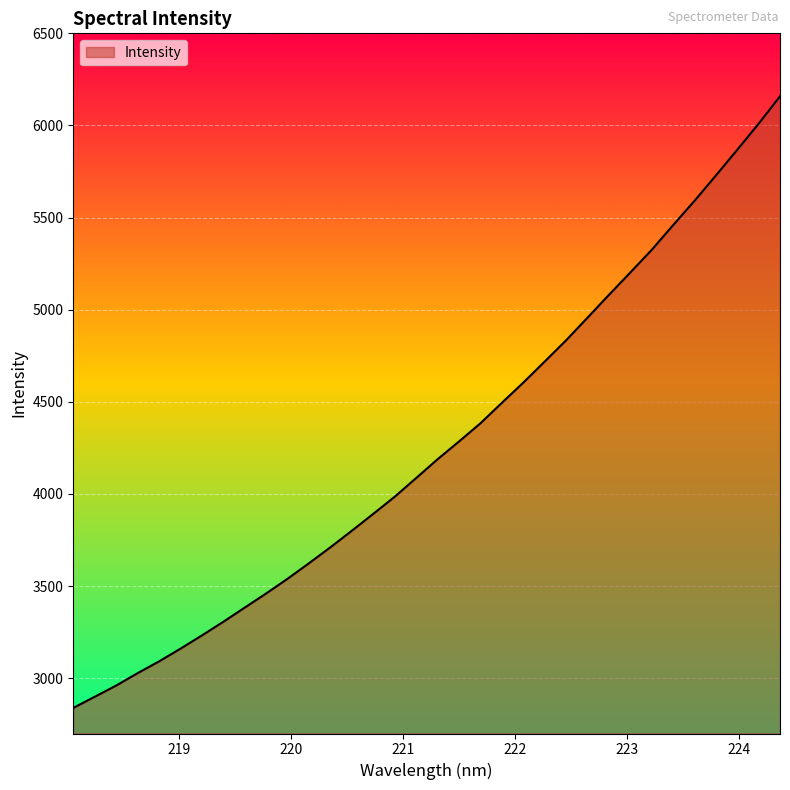

What is the difference between the maximum and minimum values?

3319.2